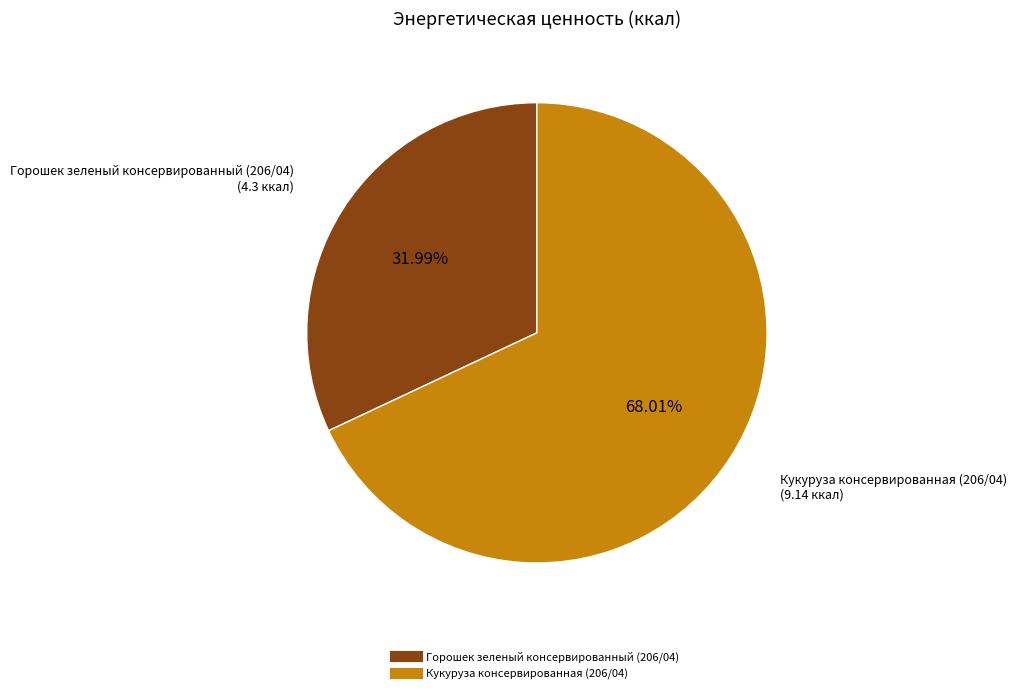

True or false: Кукуруза консервированная (206/04) accounts for 81% of the total.

False